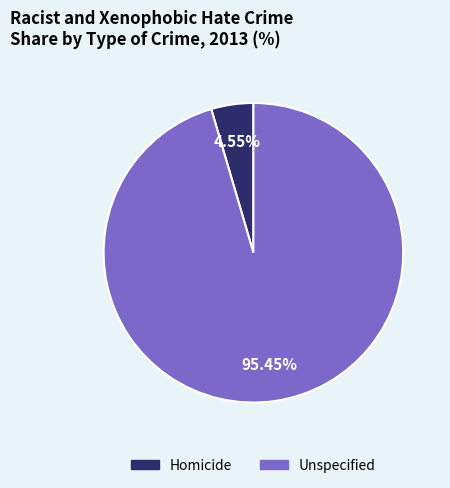

Is it true that Unspecified is 95% of the pie?

True